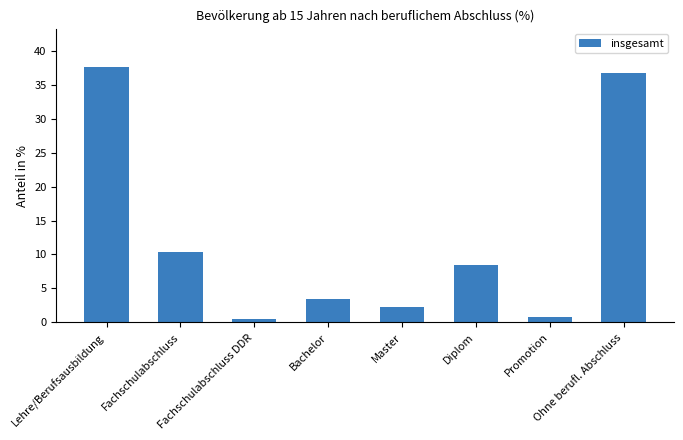

Reading left to right, extract all data points from this chart.

37.6	10.4	0.5	3.5	2.2	8.4	0.8	36.7